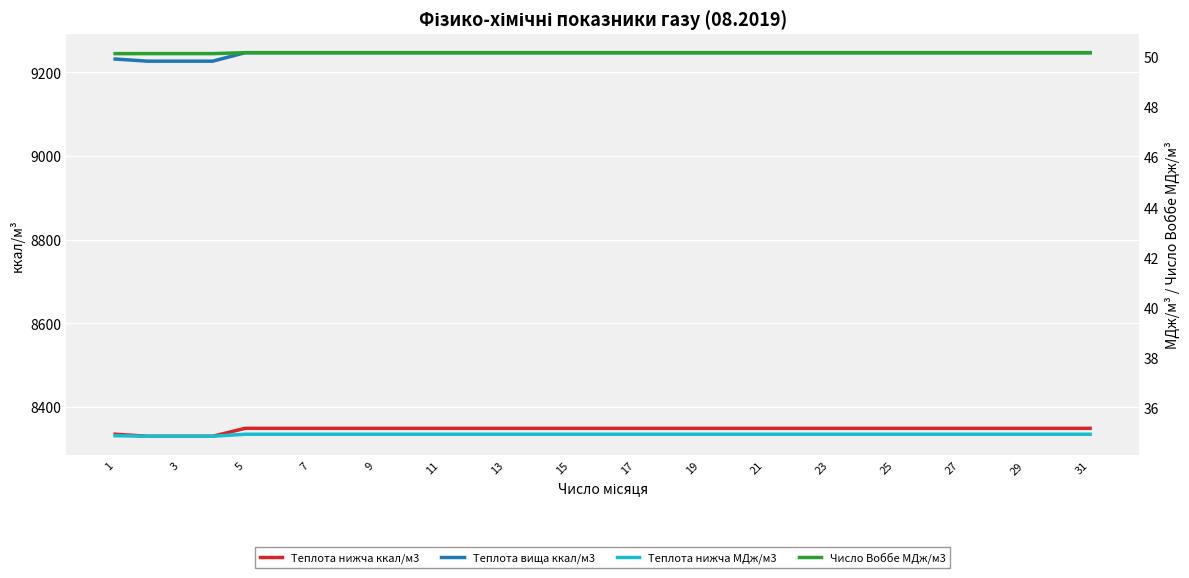

What is the spread (max minus min) of values at 23?

9212.2